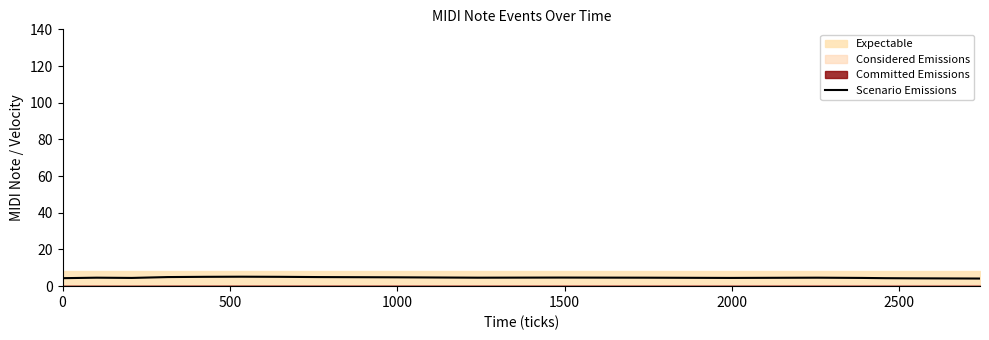

How many lines are shown in the chart?

1